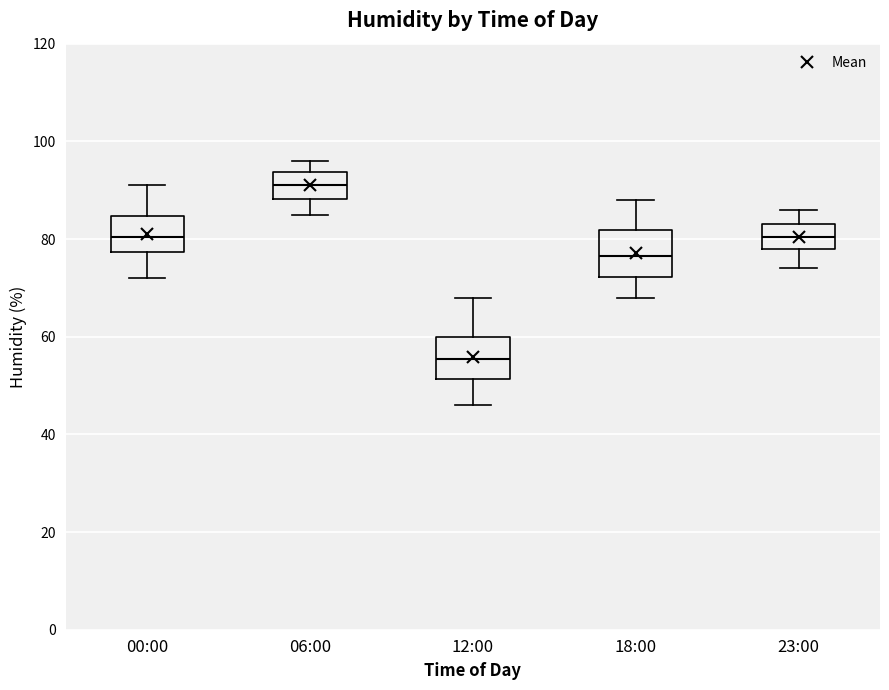

Reading left to right, transcribe this box plot: for each box, give where its median line is, the range the box spans, and where its two whiskers end, as read against the y-axis. The values are not printed on the chart, so give them approximately, as read against the axis.

00:00: median 80, box 78 to 84, whiskers 72 to 92
06:00: median 92, box 88 to 94, whiskers 86 to 96
12:00: median 56, box 52 to 60, whiskers 46 to 68
18:00: median 76, box 72 to 82, whiskers 68 to 88
23:00: median 80, box 78 to 84, whiskers 74 to 86